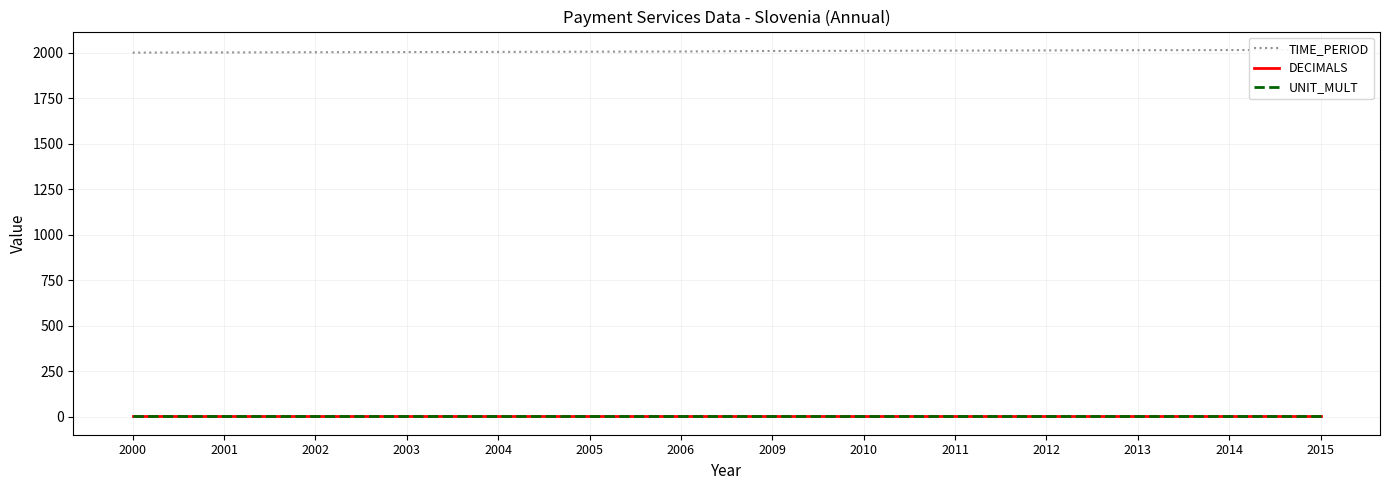

Count the number of categories in the chart.

14